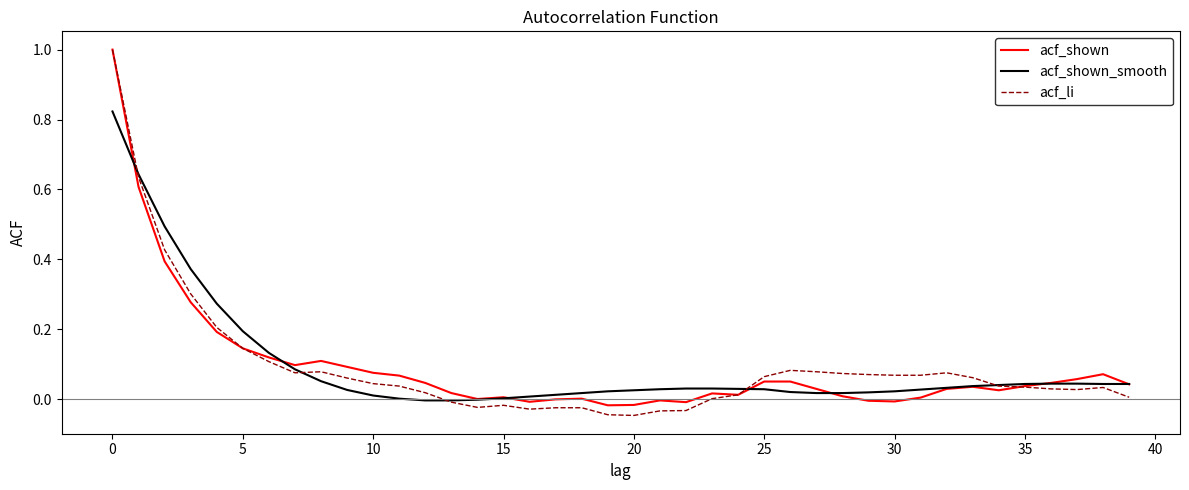

Rank the series by their maximum value, from highest to lowest.

acf_shown, acf_li, acf_shown_smooth